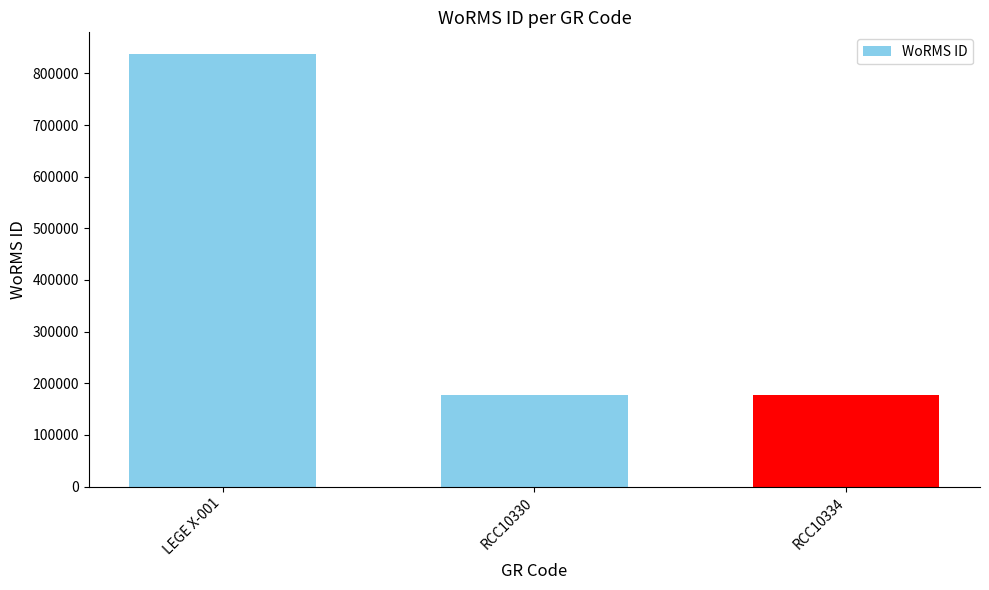

Reading right to left, transcribe all the data shown in this chart.

RCC10334=177649	RCC10330=177649	LEGE X-001=837524